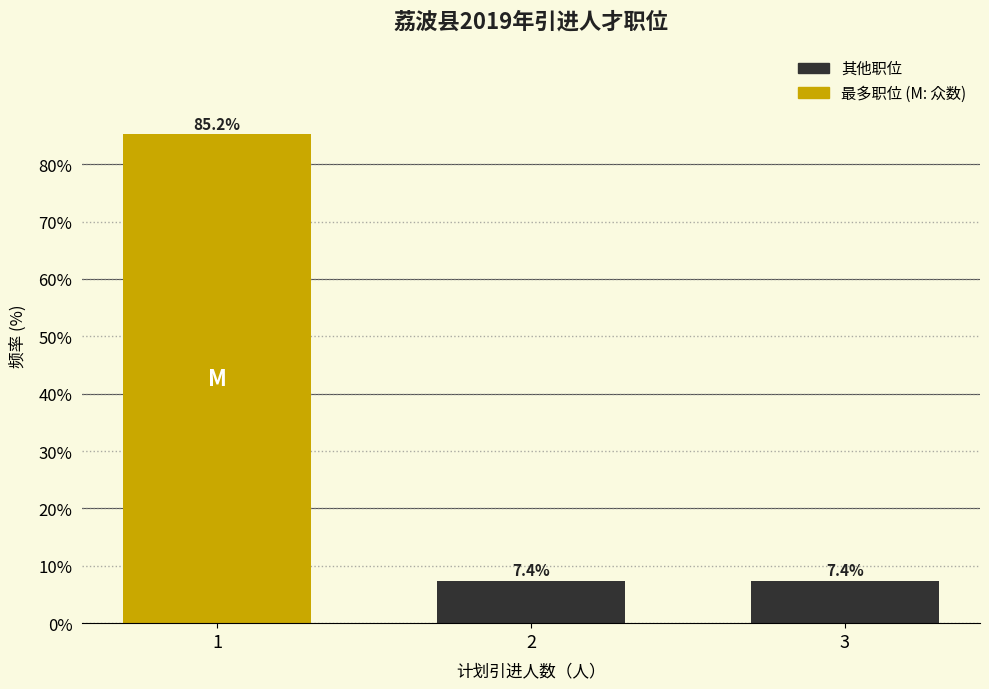

Reading right to left, list all the values displayed in this chart.

7.4	7.4	85.2